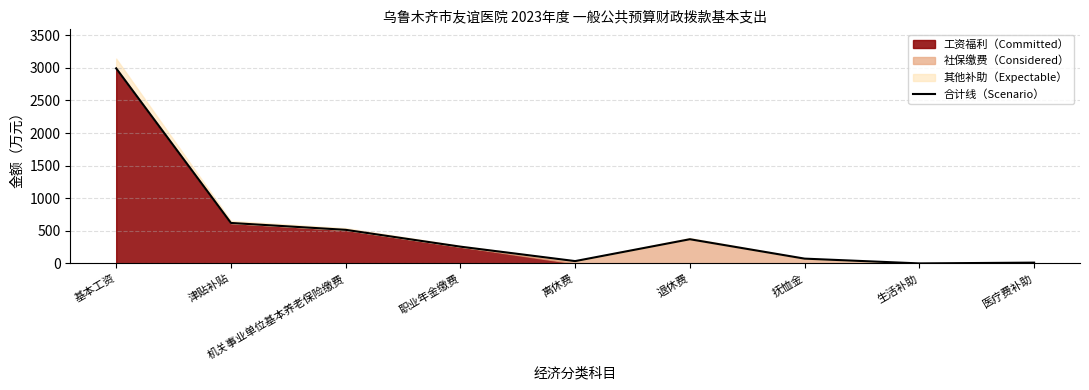

Rank the categories by value from highest to lowest.

基本工资, 津贴补贴, 机关事业单位基本养老保险缴费, 退休费, 职业年金缴费, 抚恤金, 离休费, 医疗费补助, 生活补助